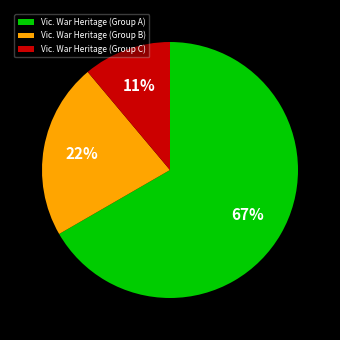

Rank the categories by value from lowest to highest.

Vic. War Heritage (Group C), Vic. War Heritage (Group B), Vic. War Heritage (Group A)